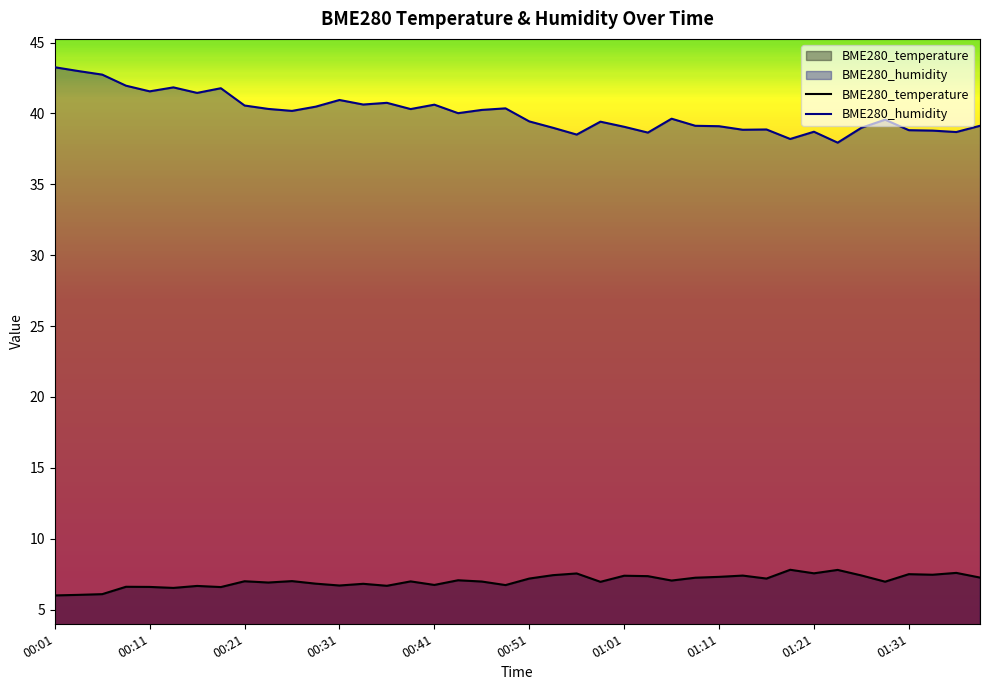

What position from the left is 26?

27